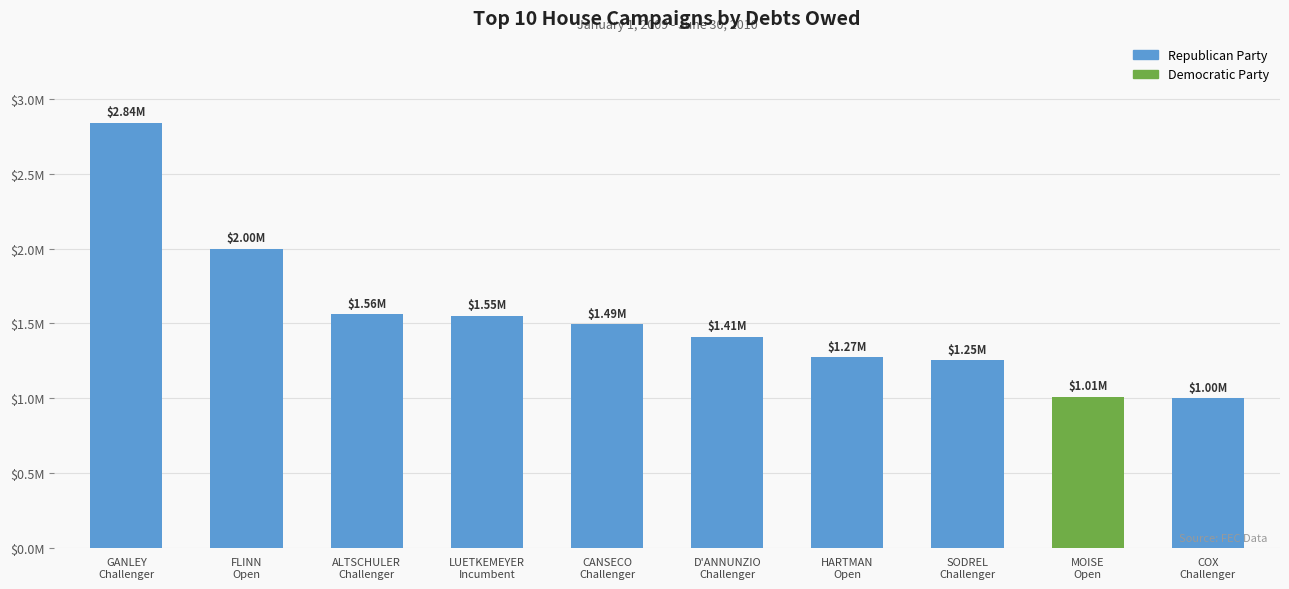

Does the chart contain stacked bars?

No